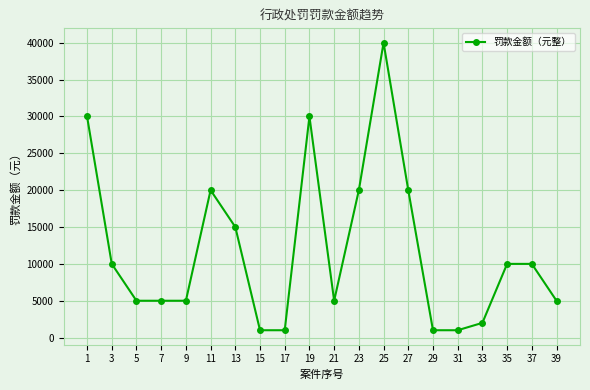

What is the value of the 7th point from the left?

15000